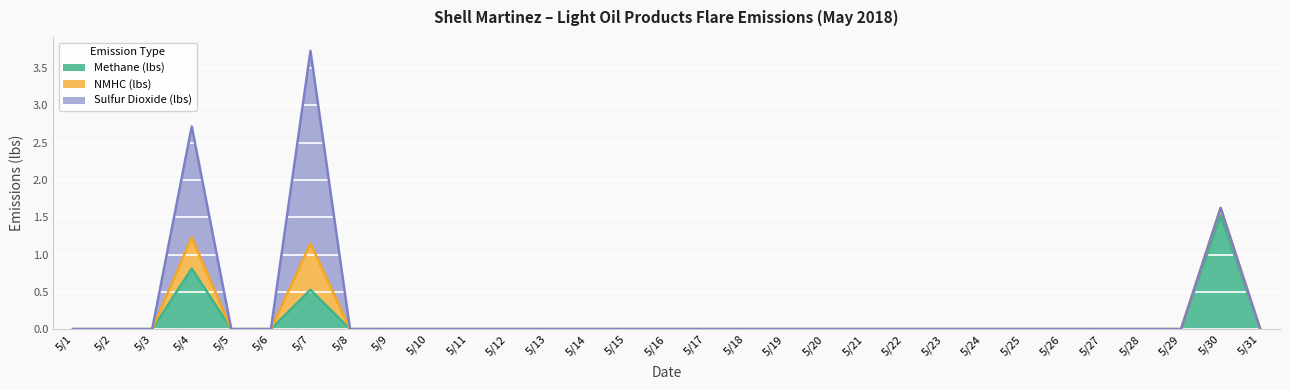

Reading left to right, what are all the values shown in this chart?

Methane (lbs): 5/1=0.0	5/2=0.0	5/3=0.0	5/4=0.8	5/5=0.0	5/6=0.0	5/7=0.5	5/8=0.0	5/9=0.0	5/10=0.0	5/11=0.0	5/12=0.0	5/13=0.0	5/14=0.0	5/15=0.0	5/16=0.0	5/17=0.0	5/18=0.0	5/19=0.0	5/20=0.0	5/21=0.0	5/22=0.0	5/23=0.0	5/24=0.0	5/25=0.0	5/26=0.0	5/27=0.0	5/28=0.0	5/29=0.0	5/30=1.5	5/31=0.0
NMHC (lbs): 5/1=0.0	5/2=0.0	5/3=0.0	5/4=0.4	5/5=0.0	5/6=0.0	5/7=0.6	5/8=0.0	5/9=0.0	5/10=0.0	5/11=0.0	5/12=0.0	5/13=0.0	5/14=0.0	5/15=0.0	5/16=0.0	5/17=0.0	5/18=0.0	5/19=0.0	5/20=0.0	5/21=0.0	5/22=0.0	5/23=0.0	5/24=0.0	5/25=0.0	5/26=0.0	5/27=0.0	5/28=0.0	5/29=0.0	5/30=0.1	5/31=0.0
Sulfur Dioxide (lbs): 5/1=0.0	5/2=0.0	5/3=0.0	5/4=1.5	5/5=0.0	5/6=0.0	5/7=2.6	5/8=0.0	5/9=0.0	5/10=0.0	5/11=0.0	5/12=0.0	5/13=0.0	5/14=0.0	5/15=0.0	5/16=0.0	5/17=0.0	5/18=0.0	5/19=0.0	5/20=0.0	5/21=0.0	5/22=0.0	5/23=0.0	5/24=0.0	5/25=0.0	5/26=0.0	5/27=0.0	5/28=0.0	5/29=0.0	5/30=0.0	5/31=0.0